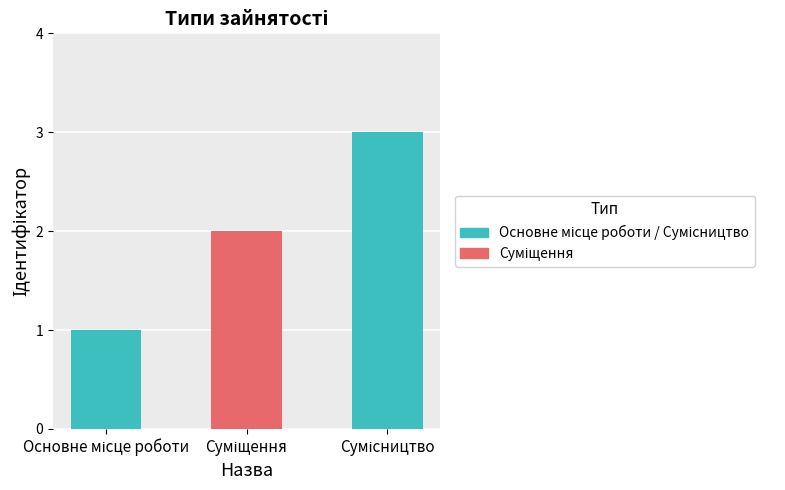

What is the greatest value displayed?

3